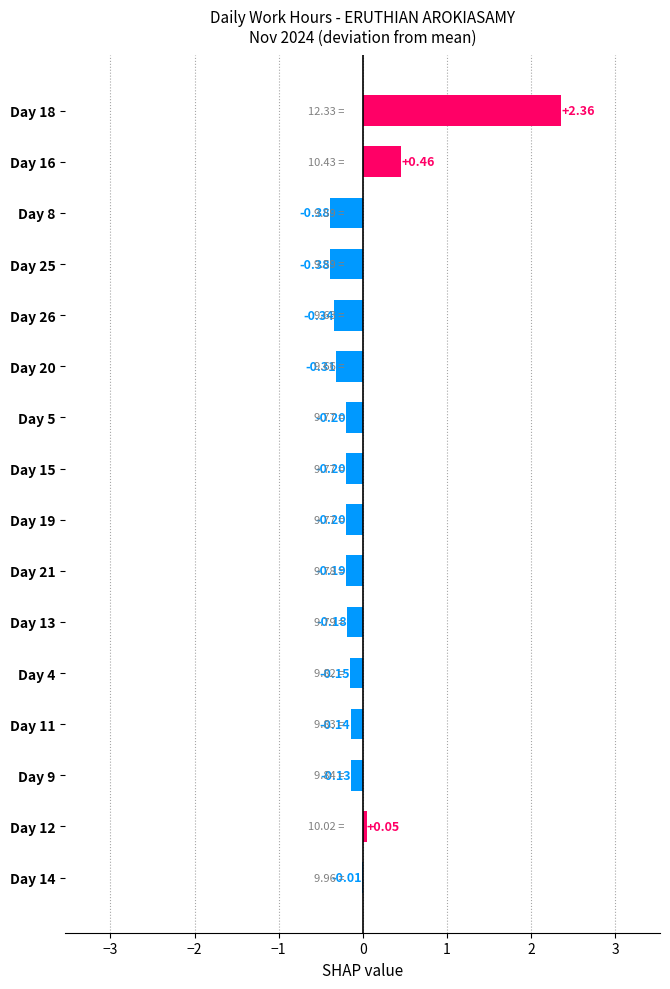

Between Day 12 and Day 8, which is larger?

Day 12